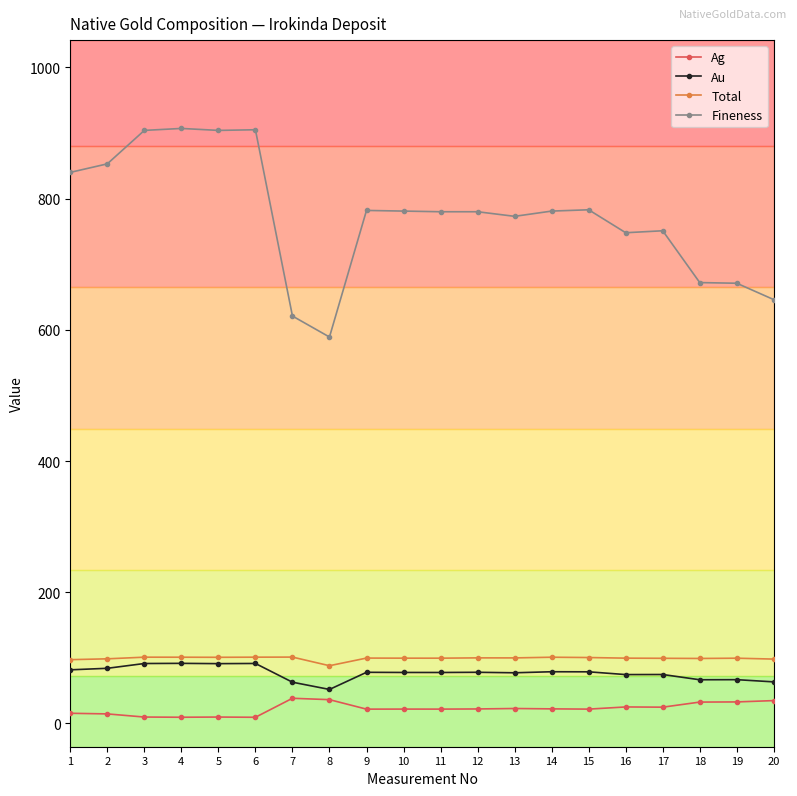

What is the lowest value of the Total series?

87.9